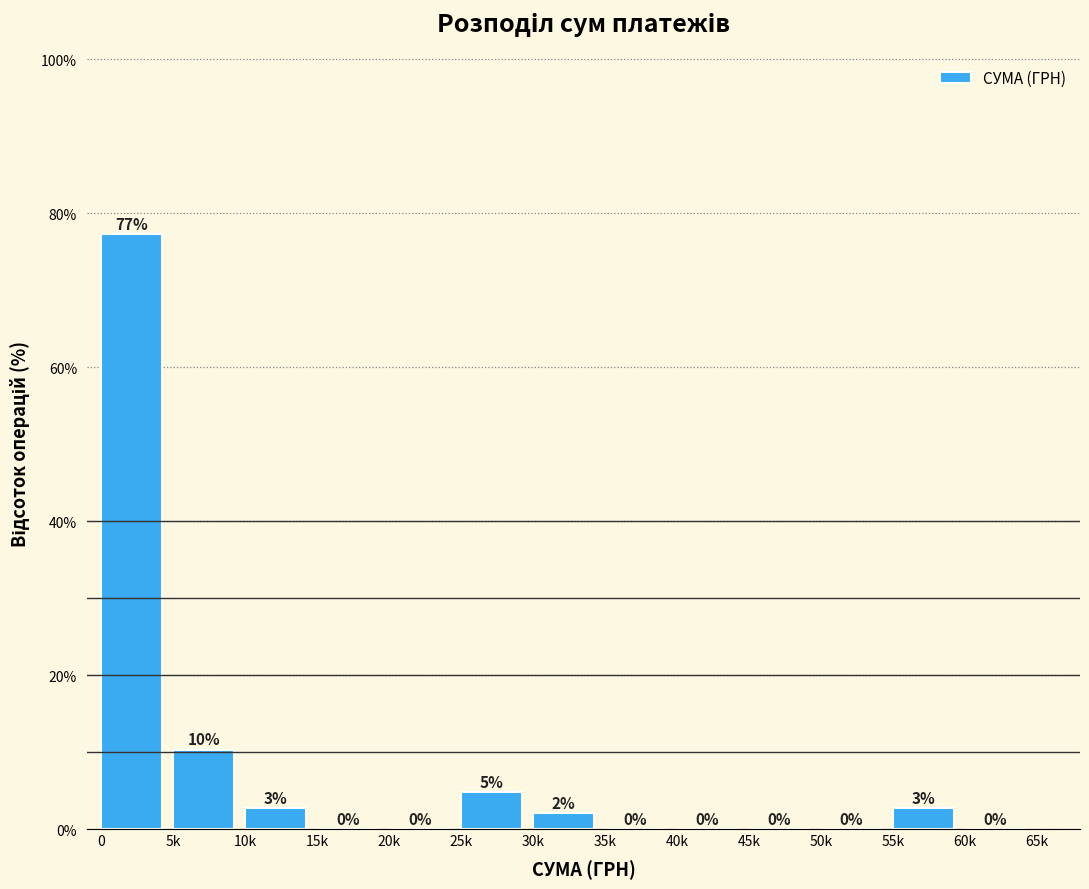

What is the maximum value shown in the chart?

77.2